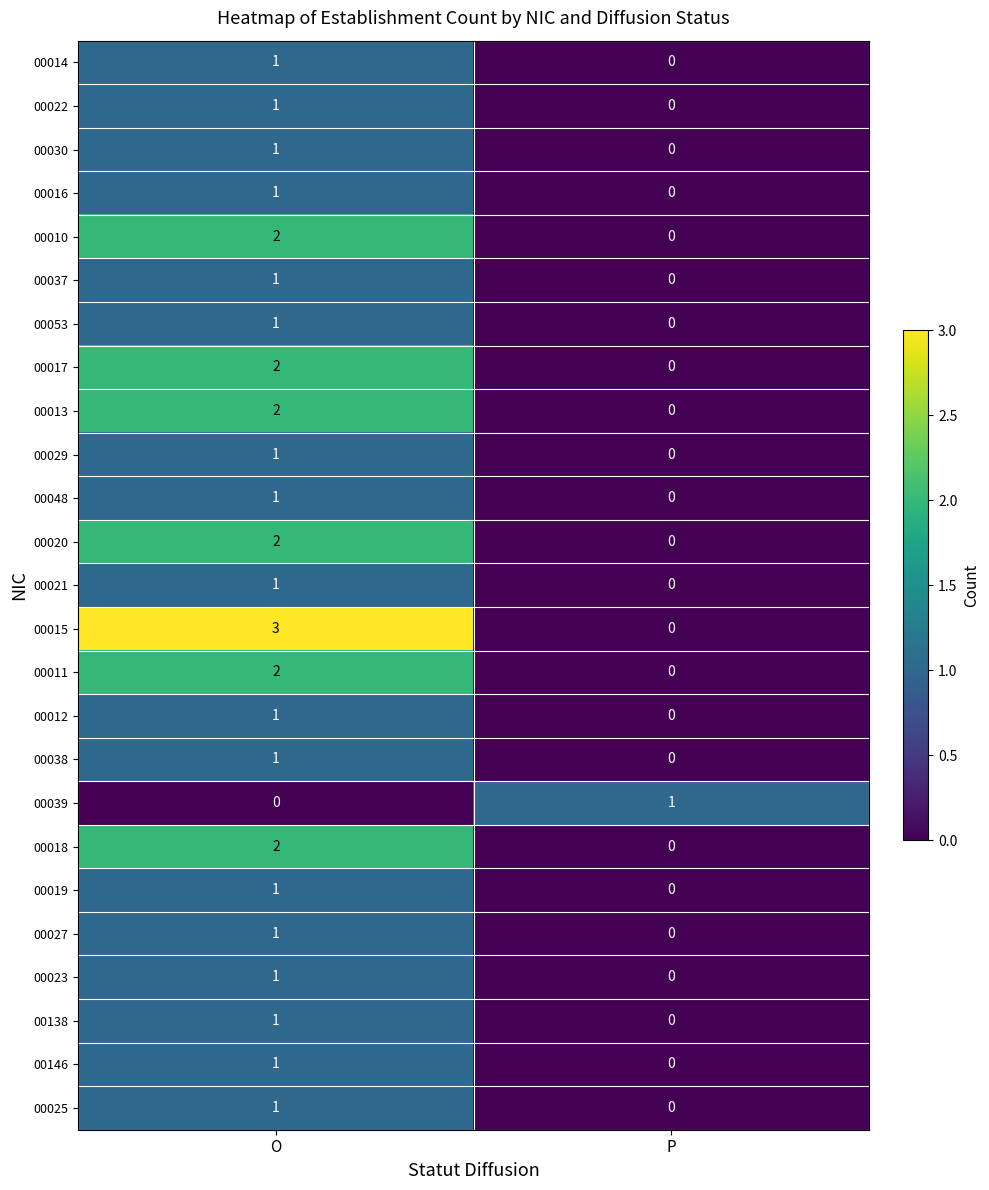

Which category has the lowest value in the 00029 series?

P